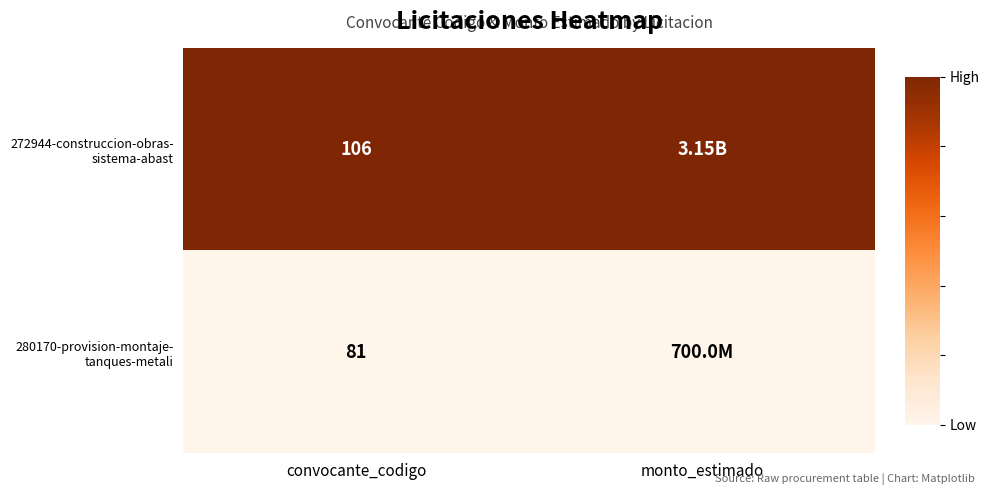

Which category has the lowest value across all series?

convocante_codigo